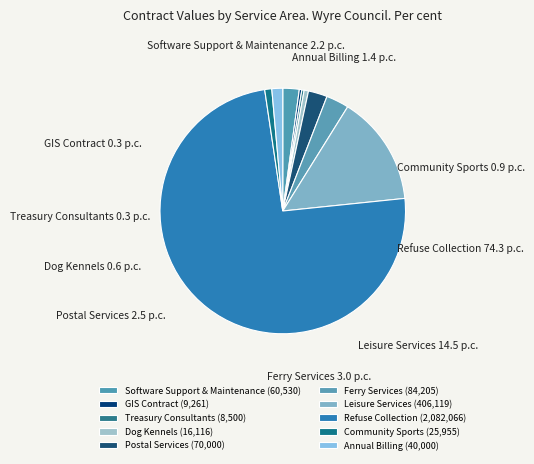

The Refuse Collection slice represents 84% of the pie. True or false?

False